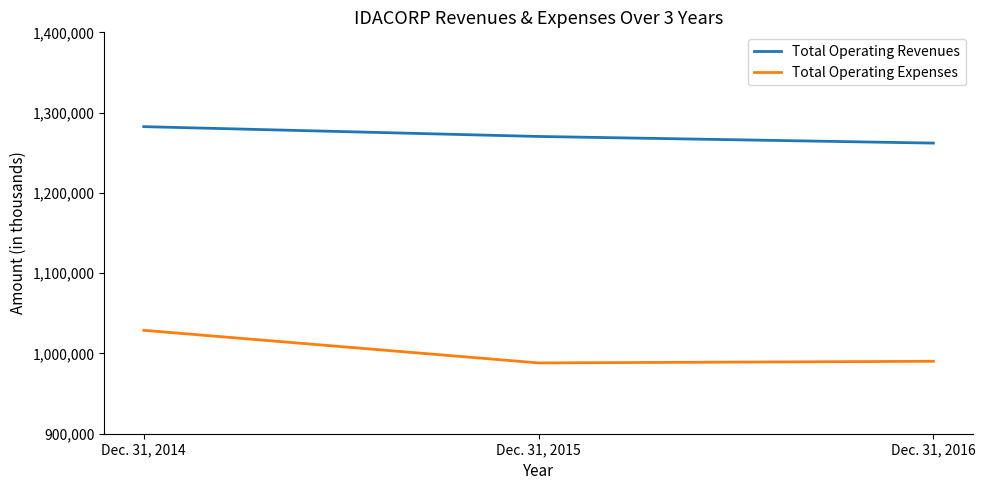

What is the greatest value displayed?

1282524